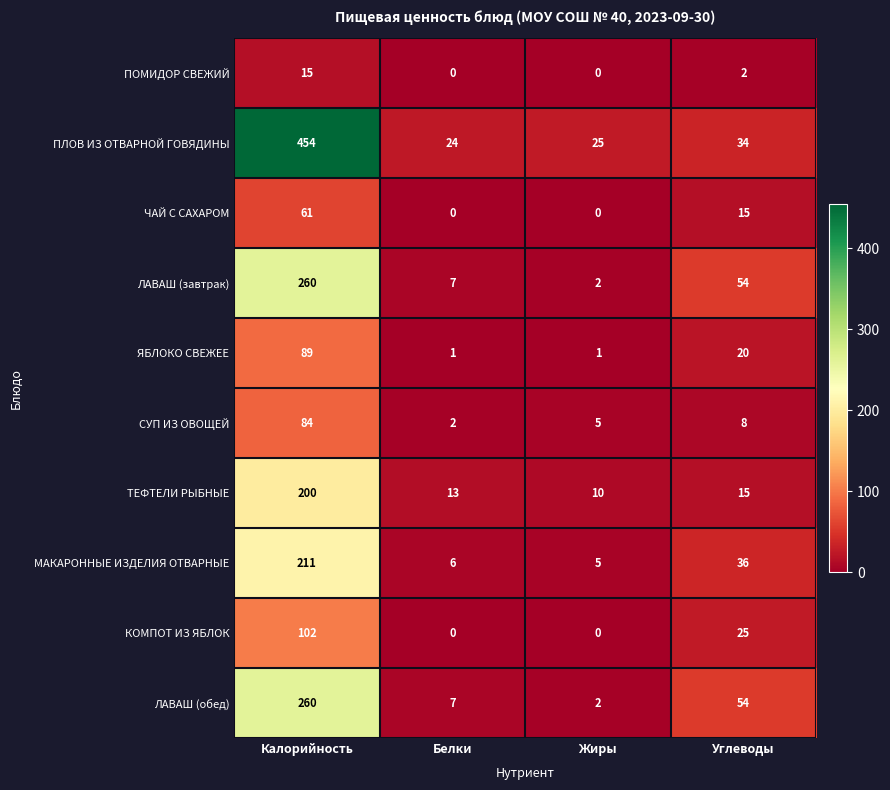

At which category is the sum across all series the highest?

Калорийность